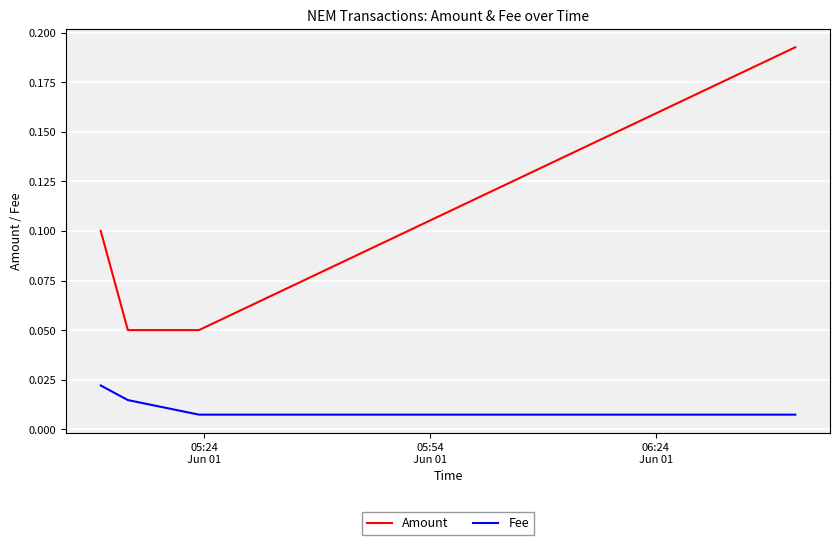

Which series has the largest total across all categories?

Amount